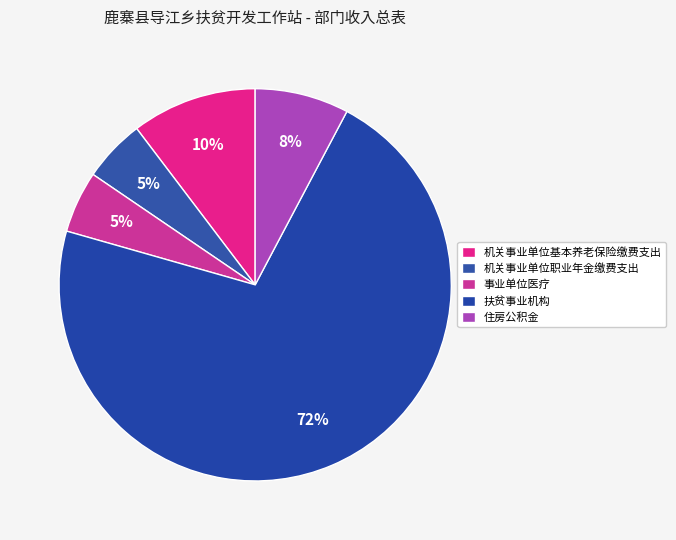

How much of the chart is everything except 住房公积金?

92.3%